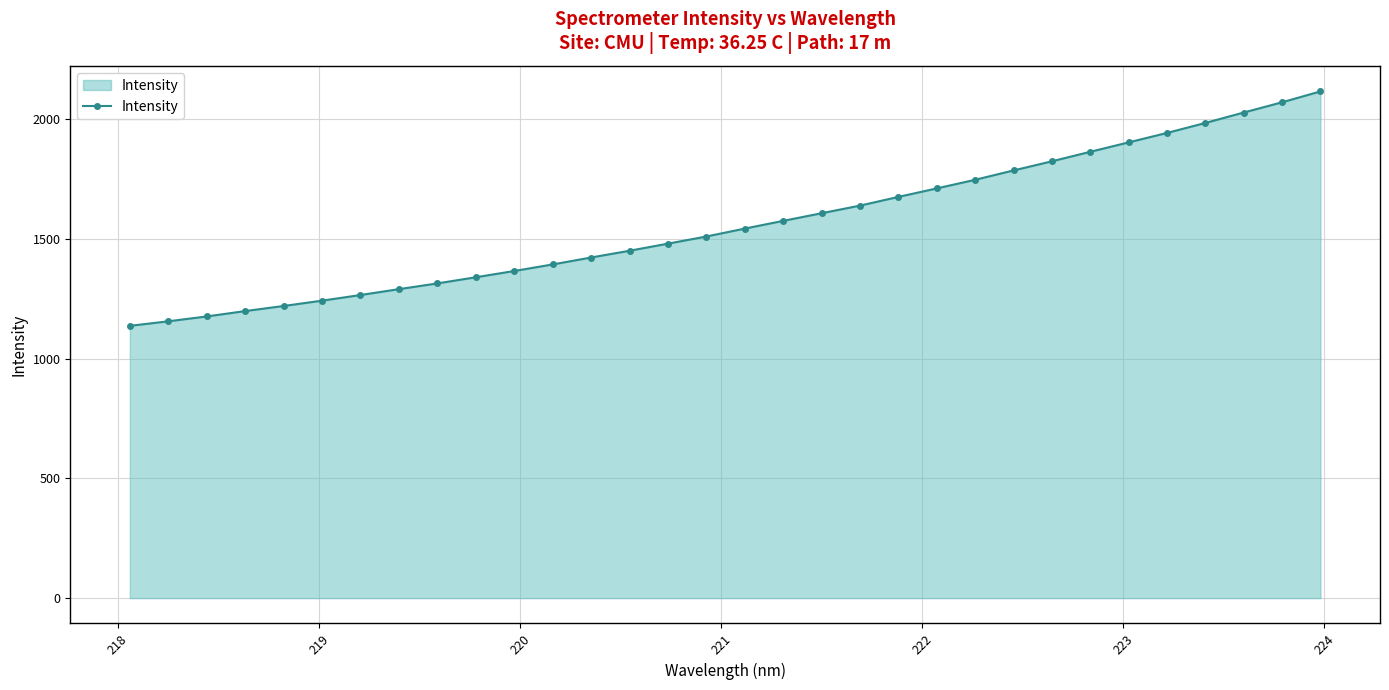

What is the sum of all values?

49980.2